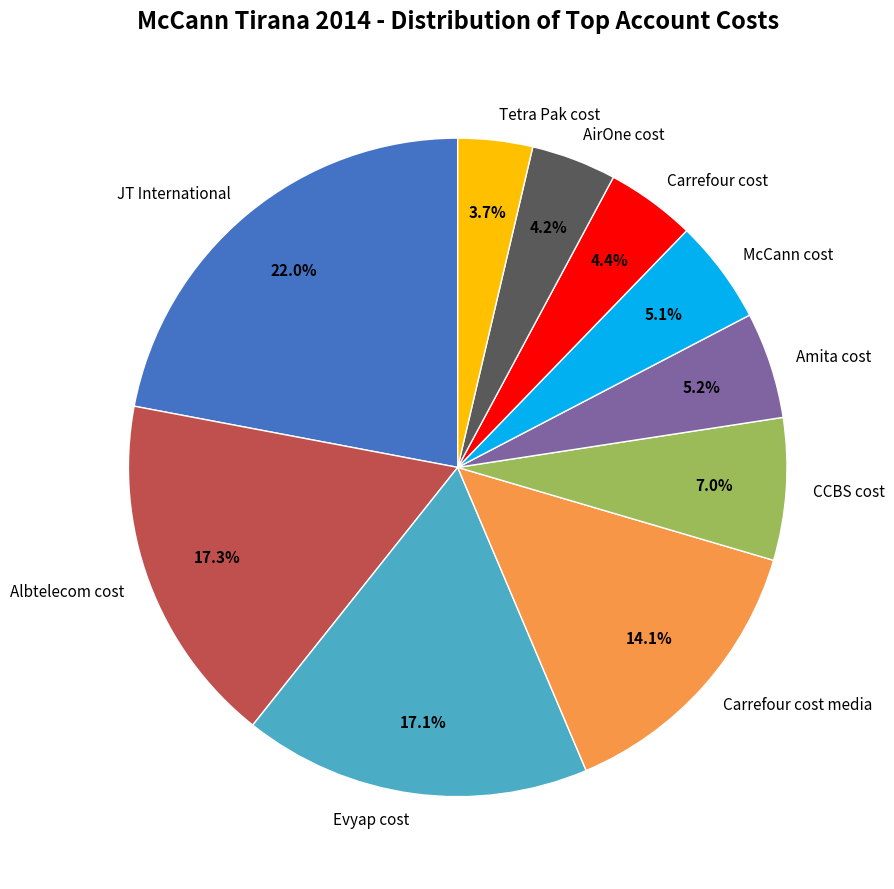

How many slices are in this pie chart?

10